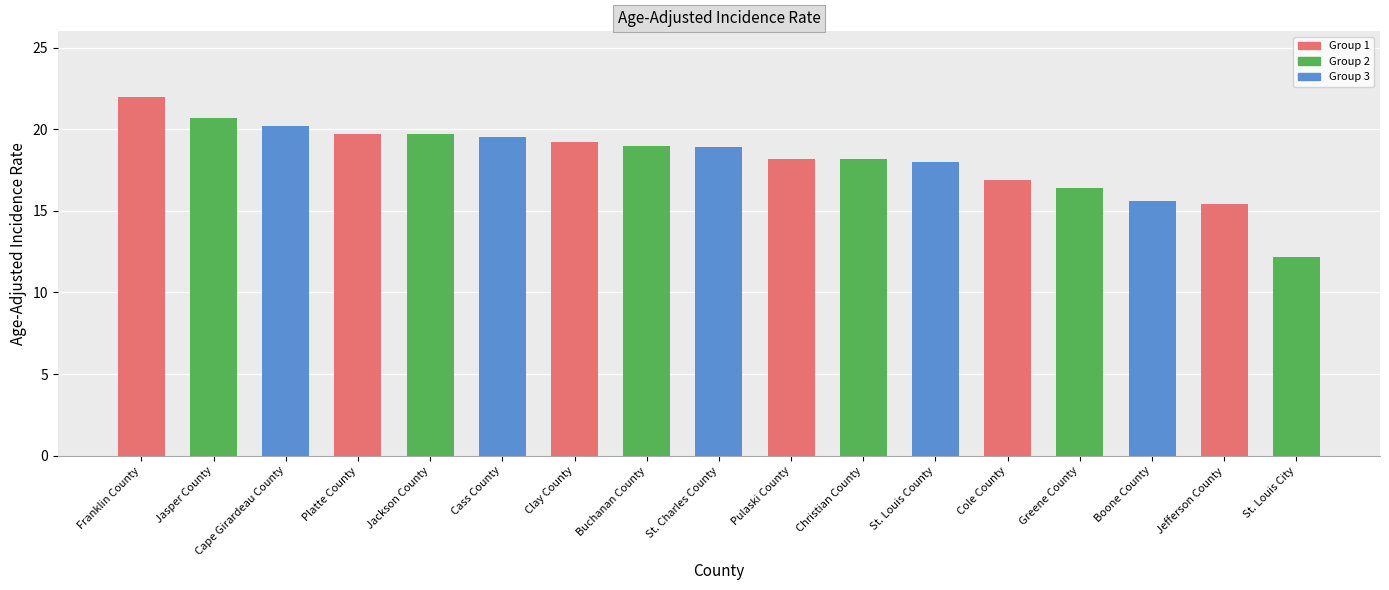

Between St. Louis County and Jefferson County, which is larger?

St. Louis County